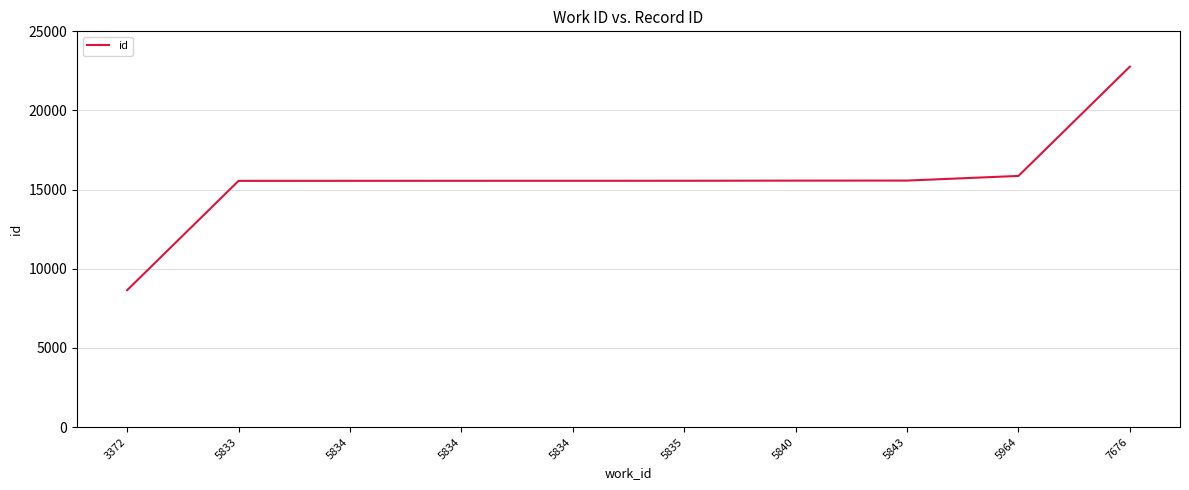

What is the value of the 4th point from the left?

15556